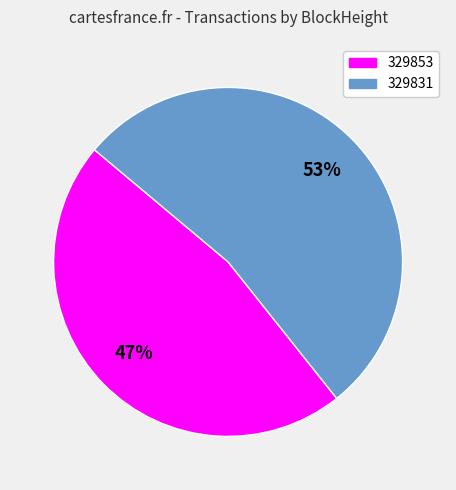

True or false: 329831 accounts for 99% of the total.

False